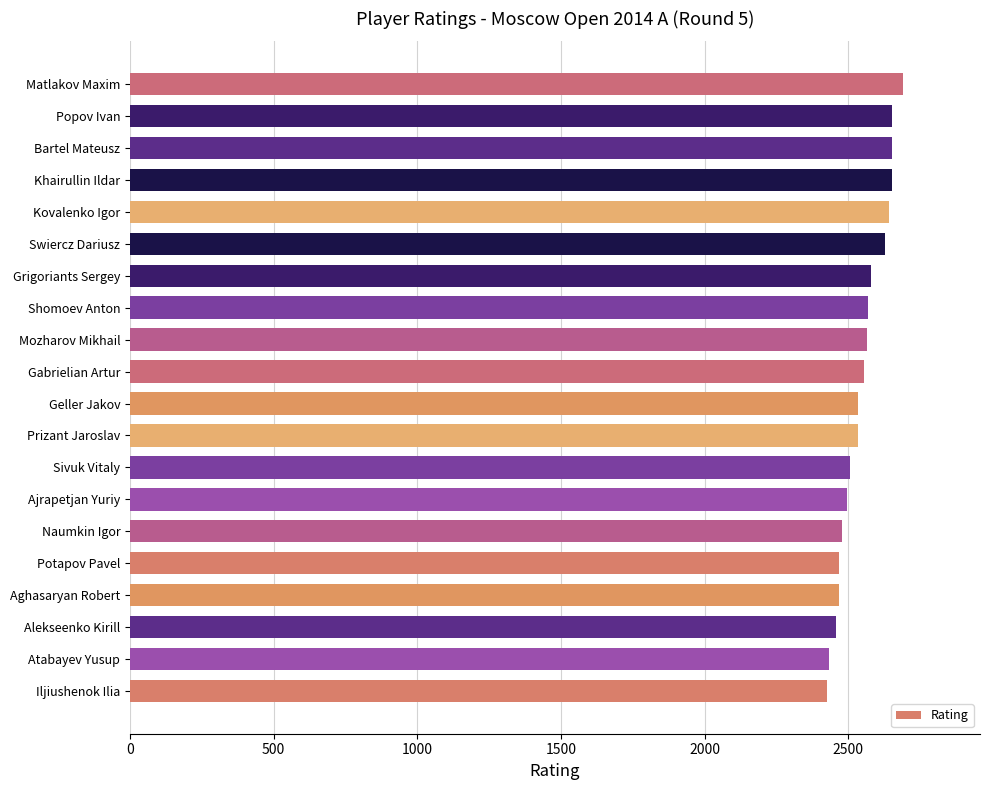

What is the approximate value at Prizant Jaroslav?

2534